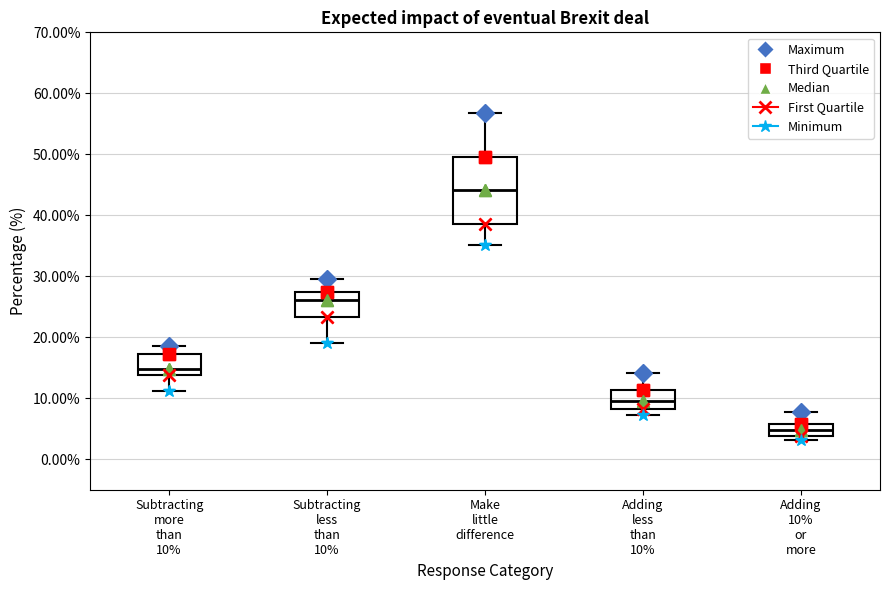

Comparing the boxes themselves (not the whiskers), which one is the tallest?

Make little difference